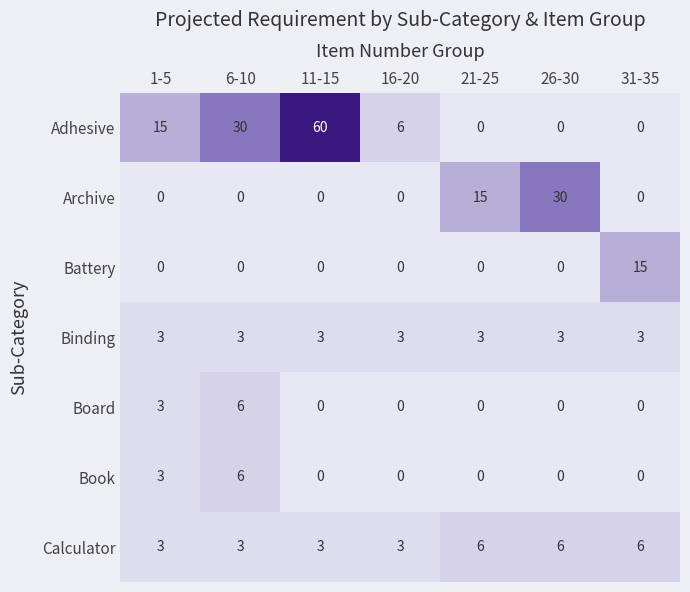

At which category is the sum across all series the highest?

11-15